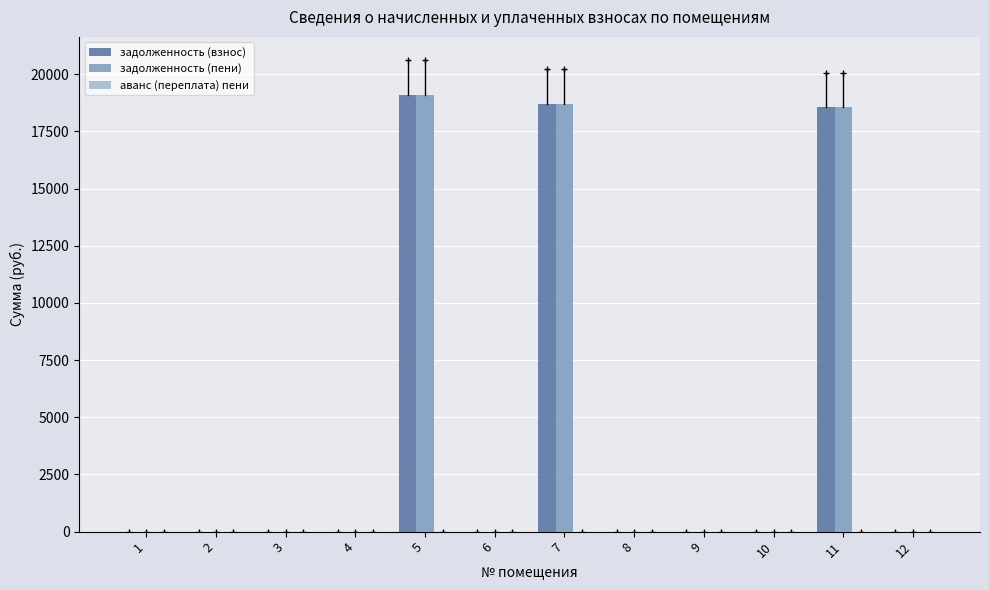

What is the sum of all задолженность (взнос) values?

56360.8